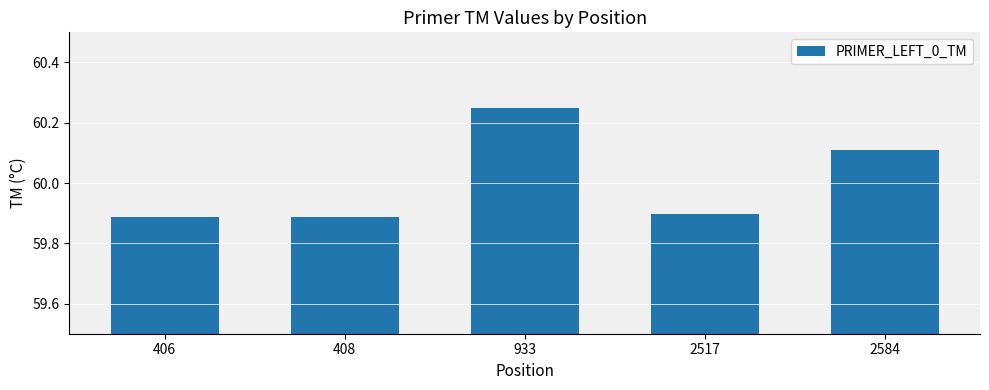

Count the values in the range 59 to 60.

3